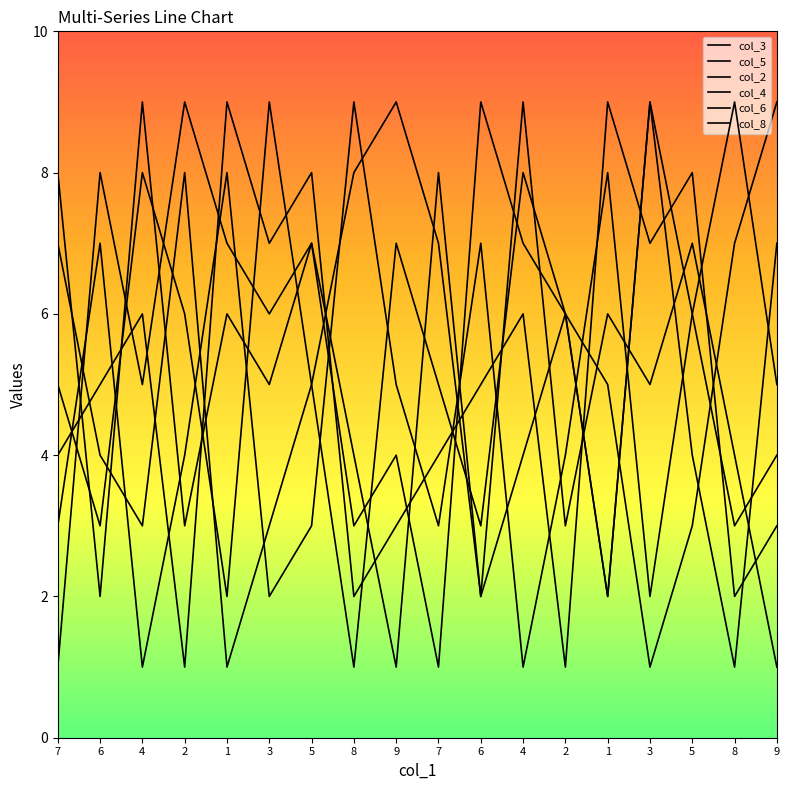

Which series changed the most between 6 and 3?

col_8